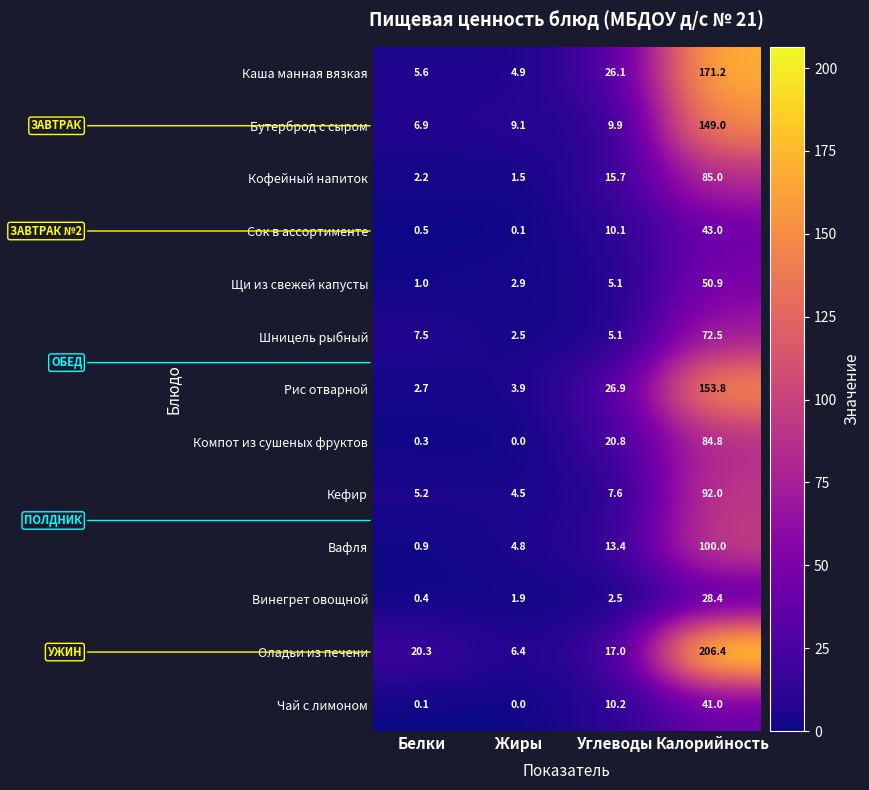

What is the difference between the highest and lowest values at Калорийность?

178.0